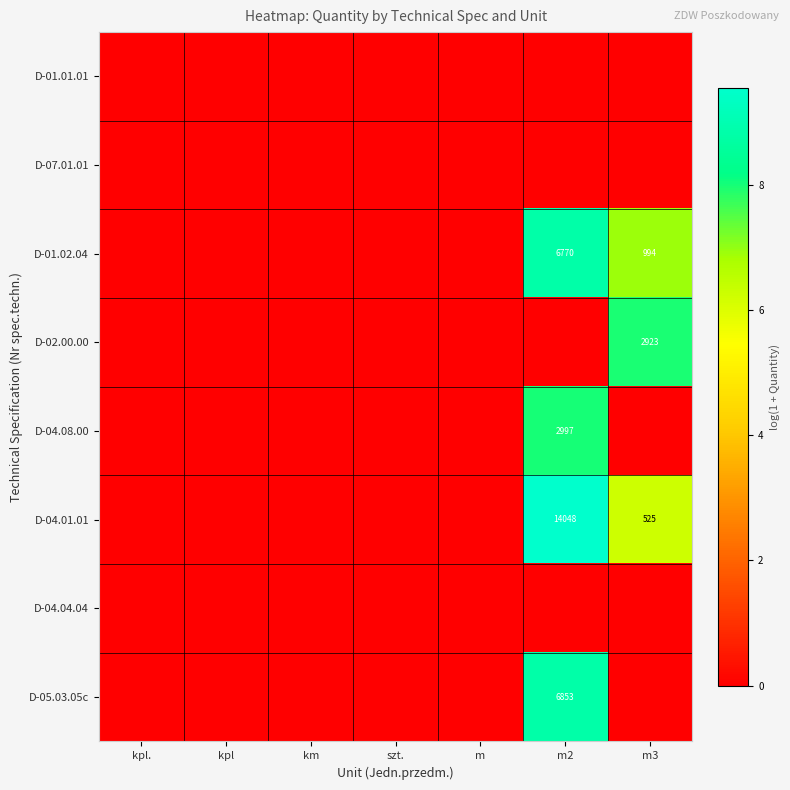

Is it true that D-04.01.01 equals 851 at m3?

False